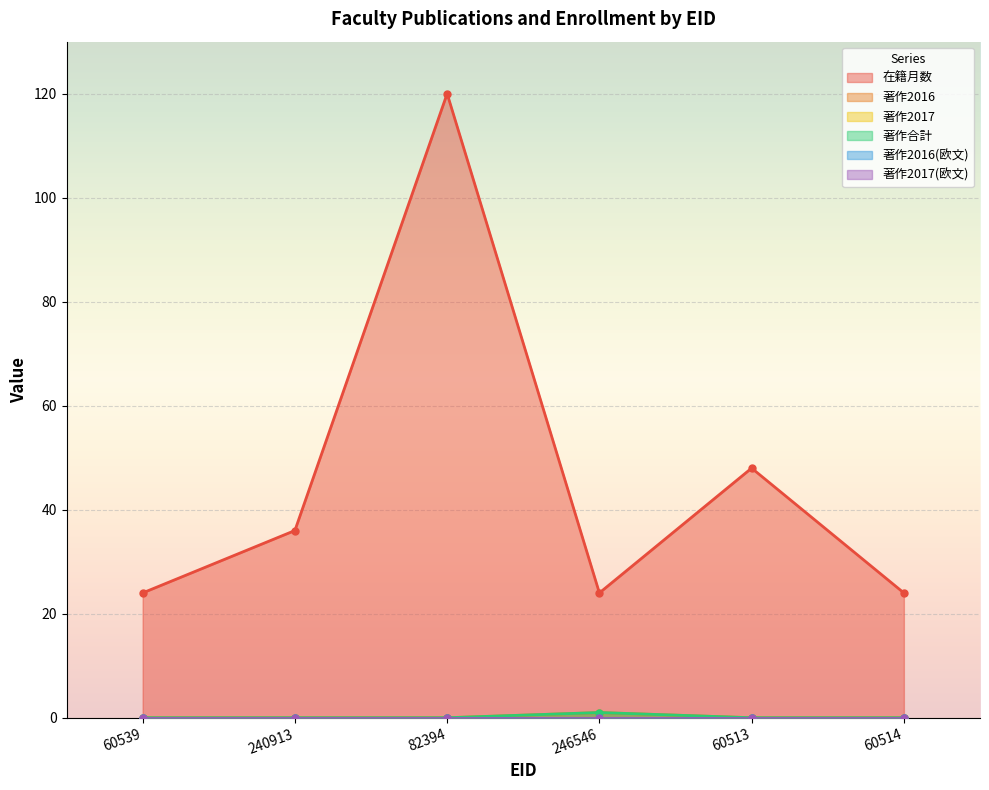

How many values in the 著作2016 series exceed 0?

1